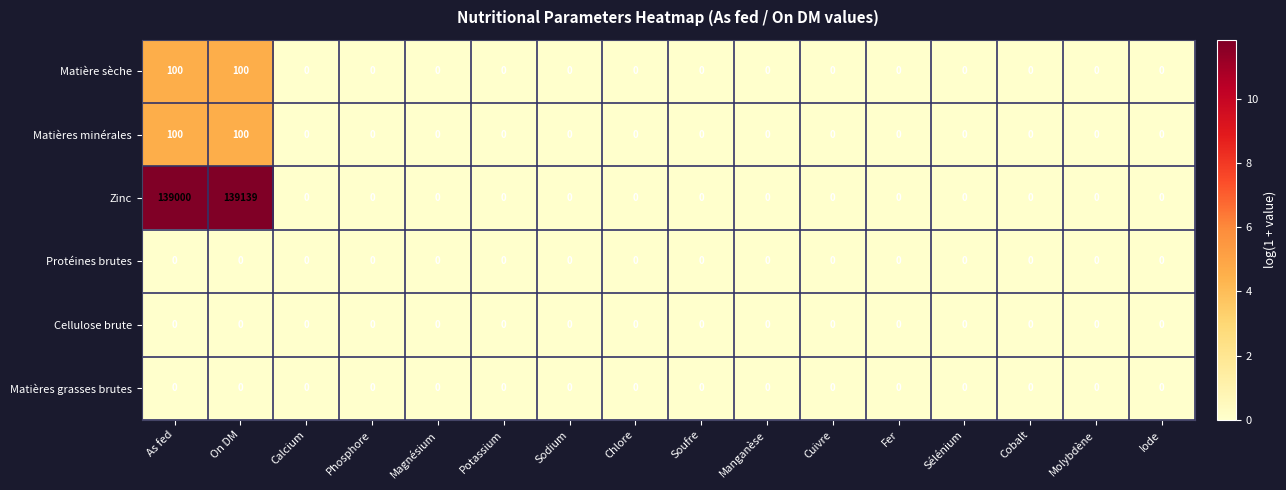

Which series has the largest total across all categories?

Zinc